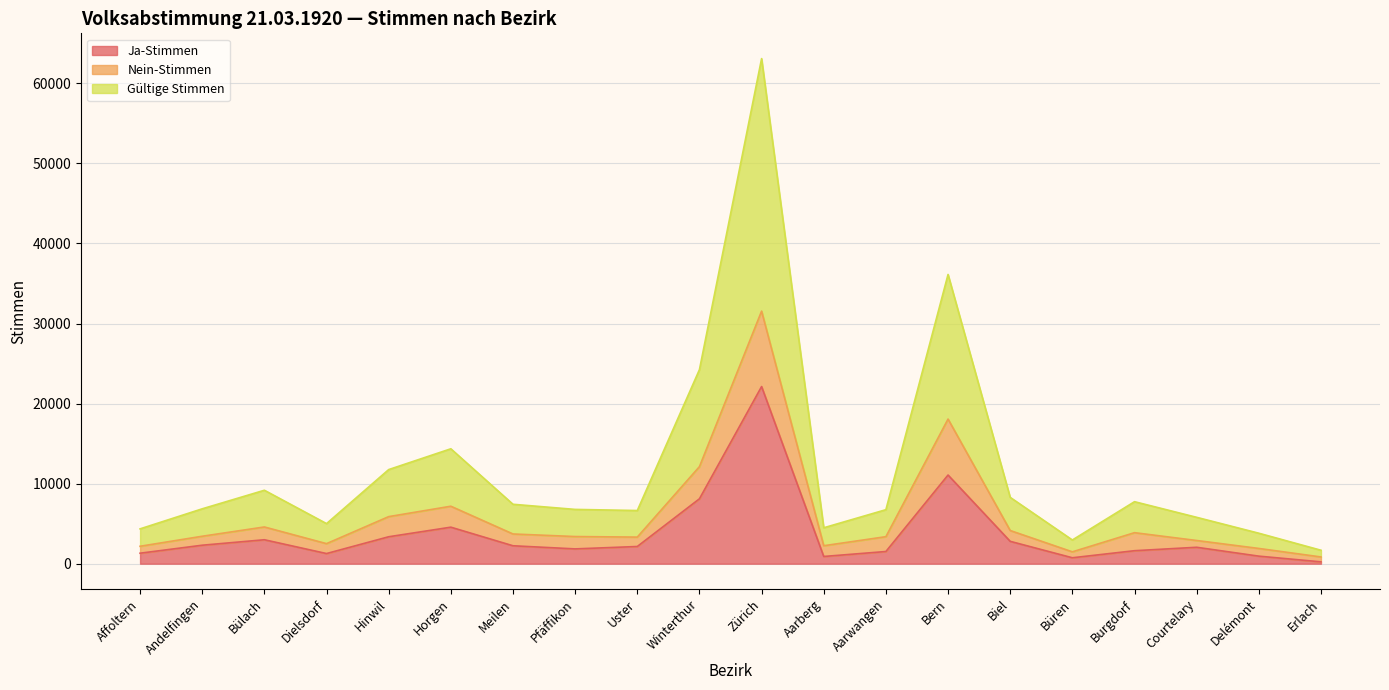

What is the difference between the maximum and second lowest values in the Nein-Stimmen series?

30065